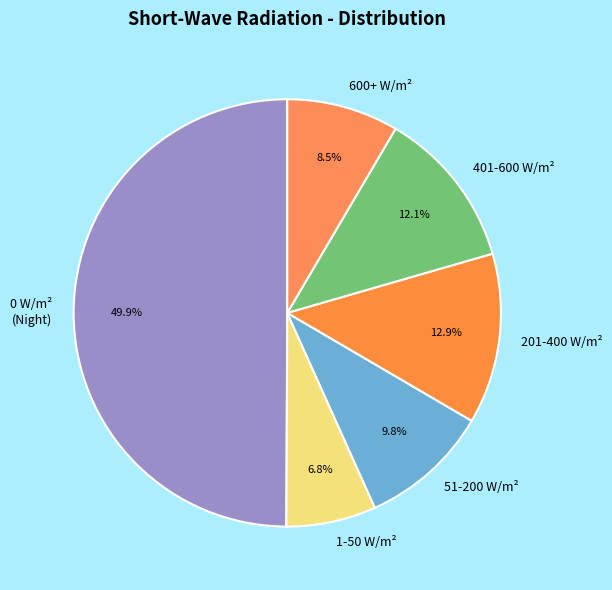

Does 600+ W/m² represent more than half of the total?

No